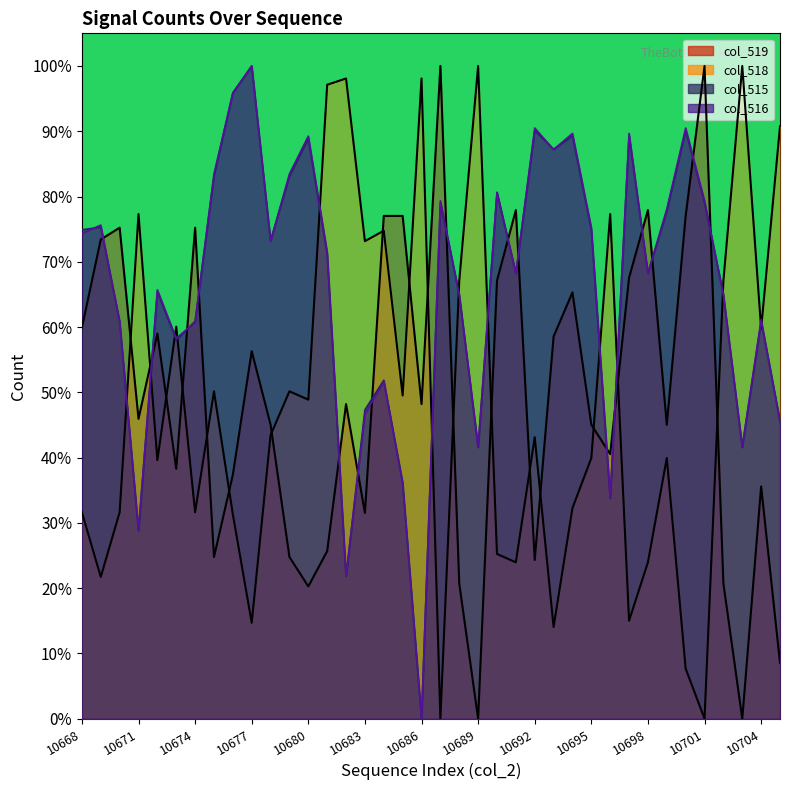

What are all the series names shown in the legend?

col_515, col_516, col_518, col_519